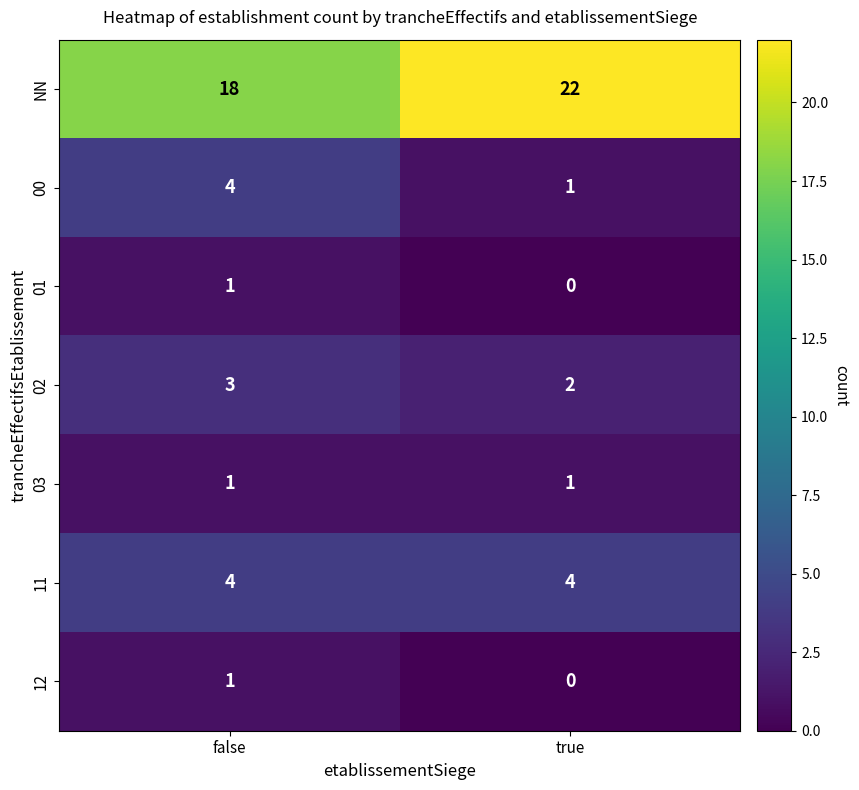

List the labels in order of 00 value, largest first.

false, true